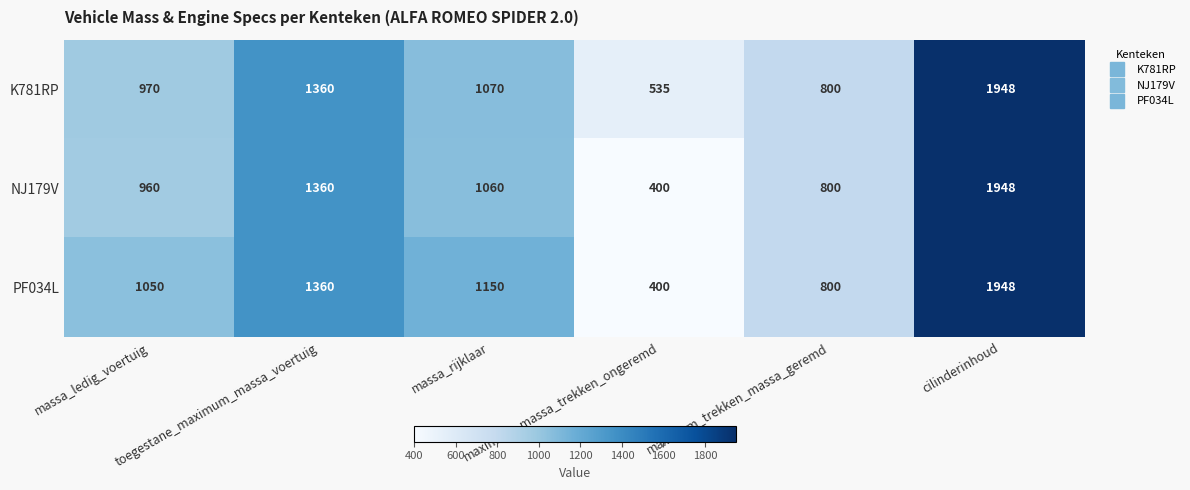

At how many categories does at least one series exceed 1434?

1